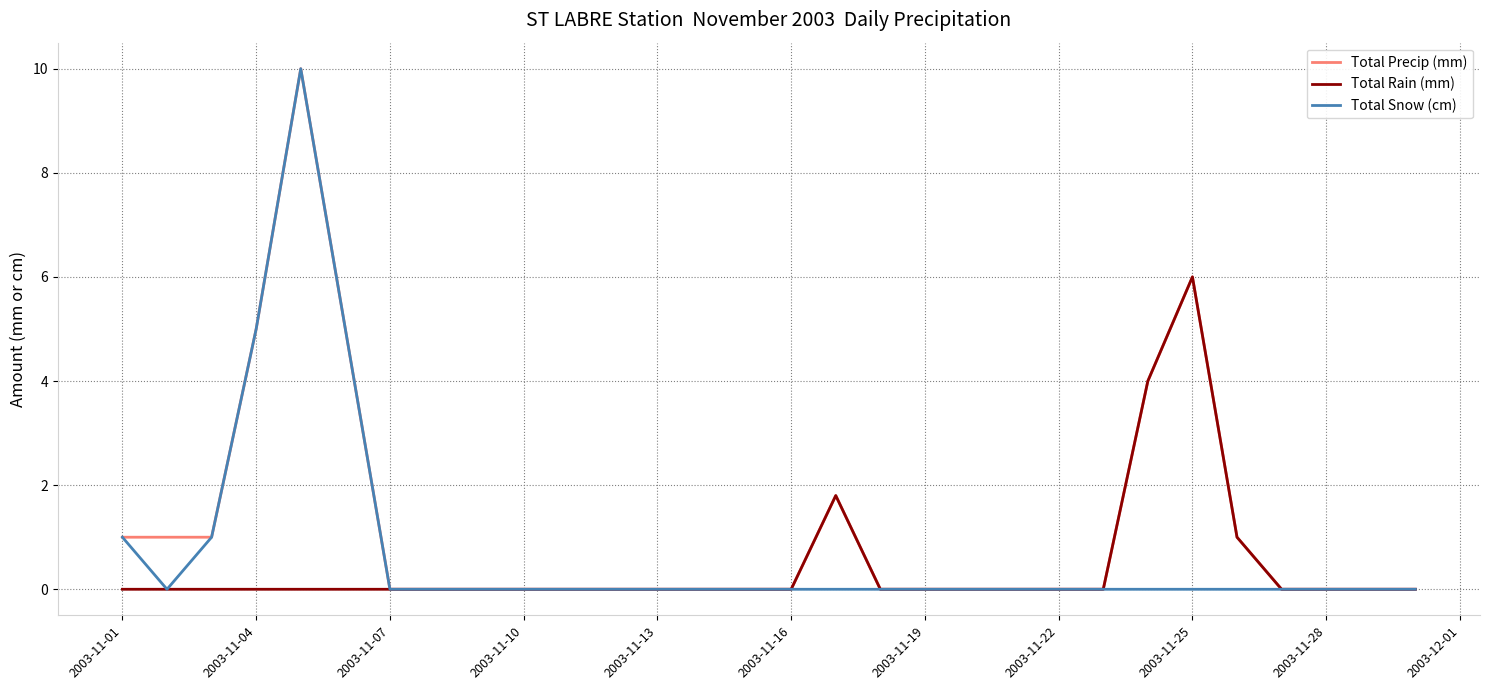

What is the maximum value for Total Rain (mm)?

6.0